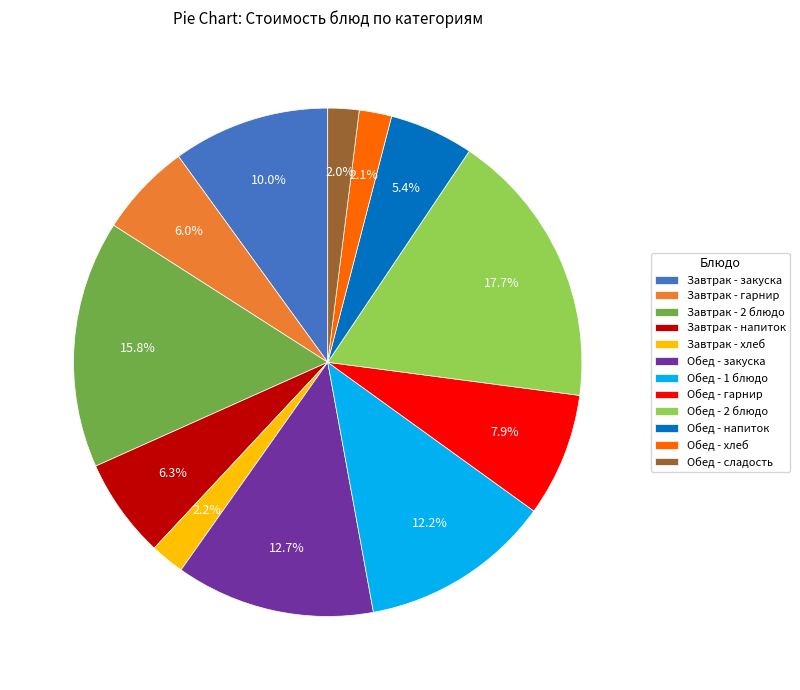

Which category has the biggest portion of the pie?

Обед - 2 блюдо